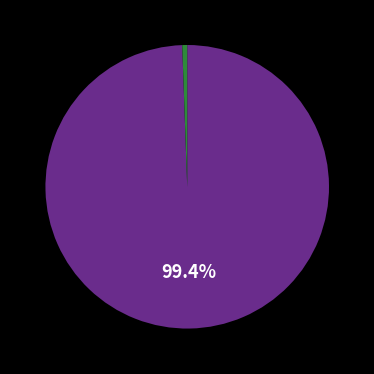

How many slices are in this pie chart?

2